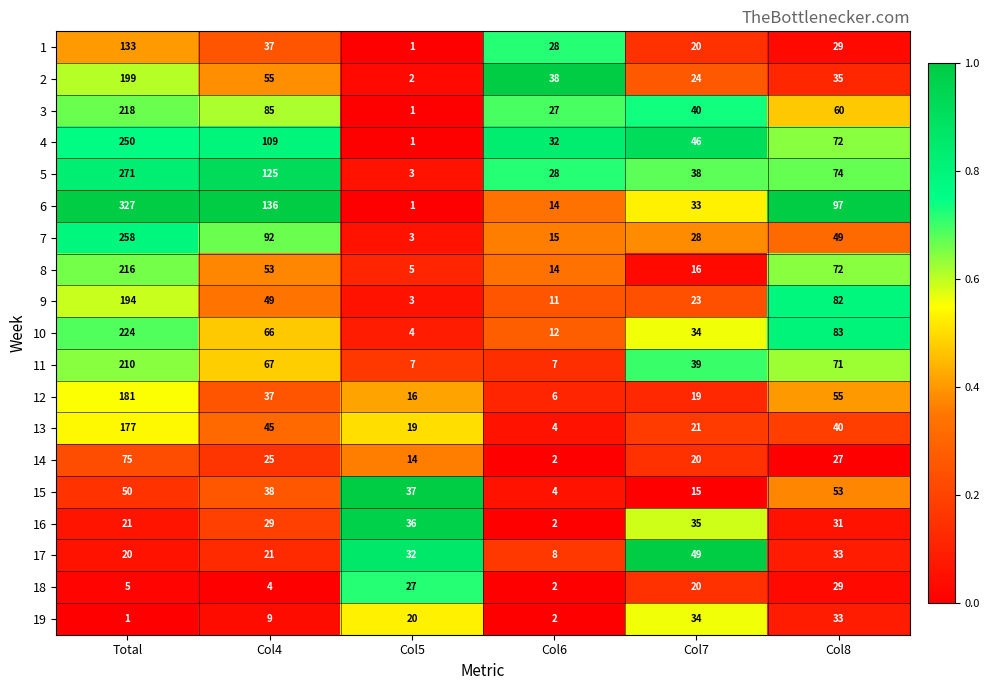

At which category is the sum across all series the highest?

Total